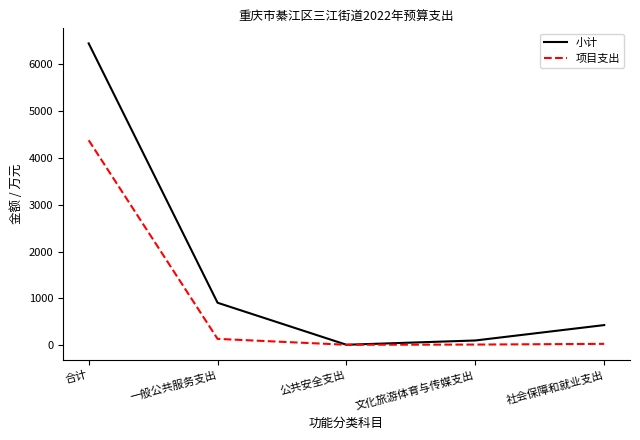

At how many categories does at least one series exceed 5201?

1